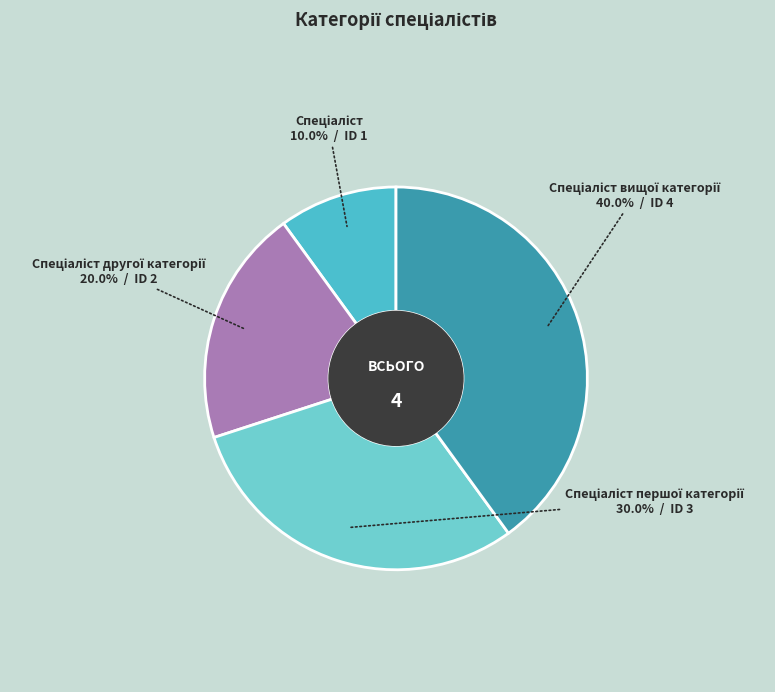

Which category has the biggest portion of the pie?

Спеціаліст вищої категорії